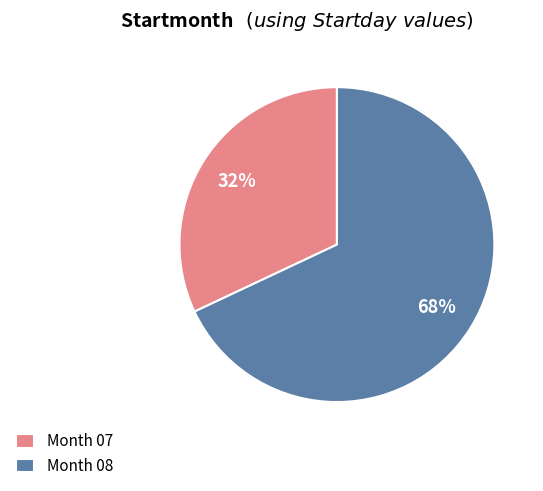

Which category has the biggest portion of the pie?

Month 08